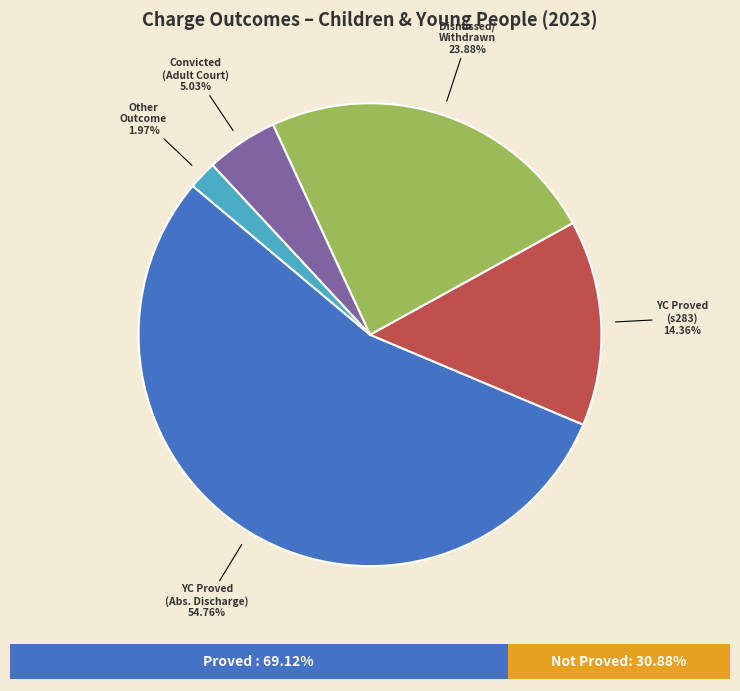

Which category has the biggest portion of the pie?

Youth Court proved (absolute discharge)